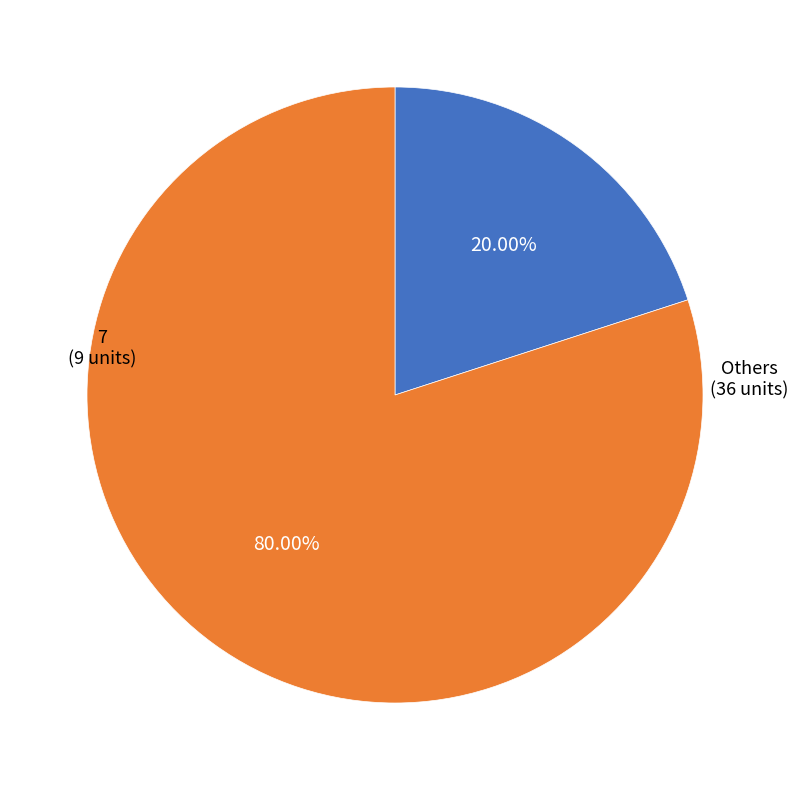

Is there a majority slice in this chart?

Yes